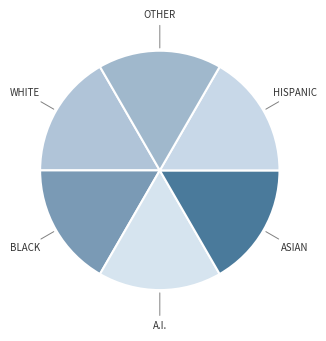

Is the sum of WHITE and A.I. greater than half?

No